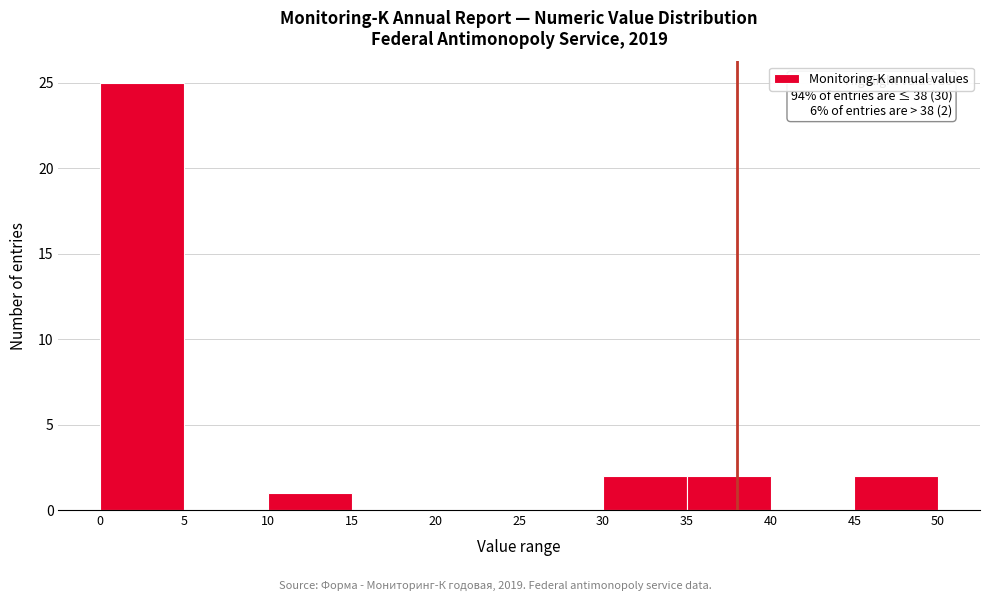

Which range on the x-axis has the tallest bar?

0 to 5